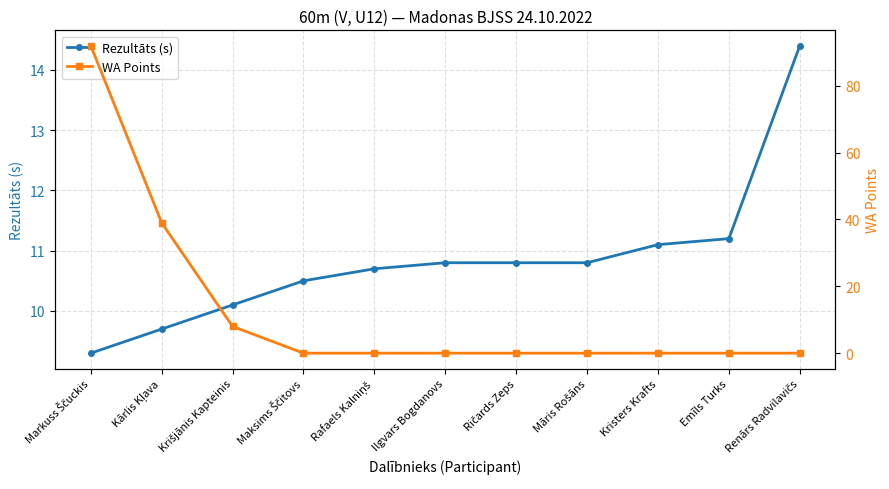

What is the maximum value shown in the chart?

92.0